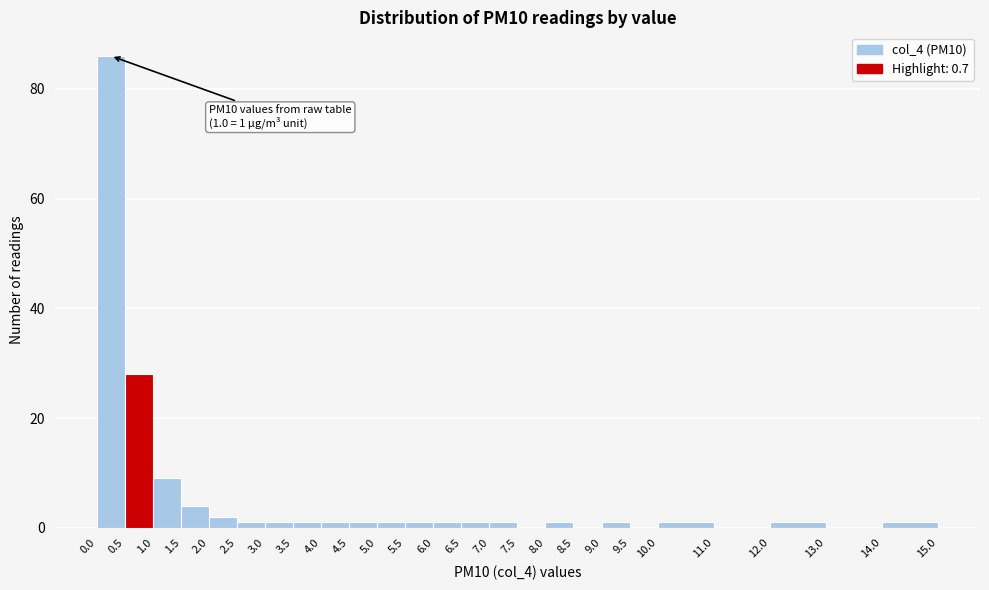

Over which range of the x-axis is the bar tallest?

0.0 to 0.5